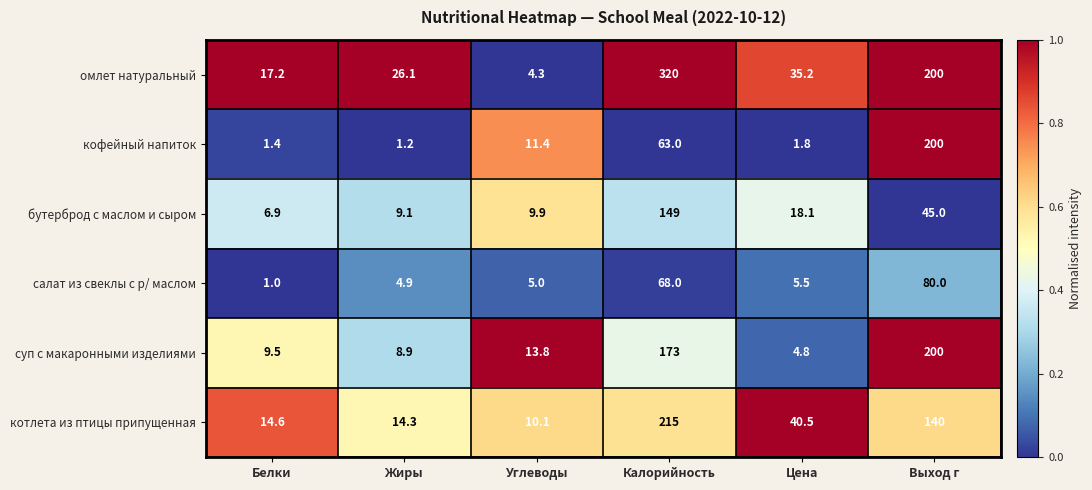

Which series has the widest spread of values?

омлет натуральный